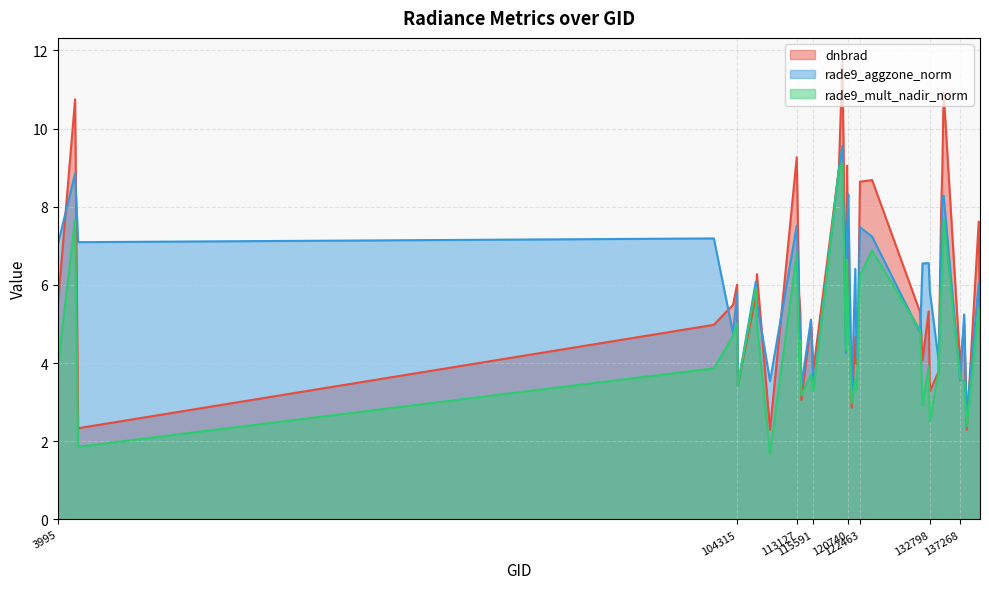

How many values in the rade9_mult_nadir_norm series are below 4?

18